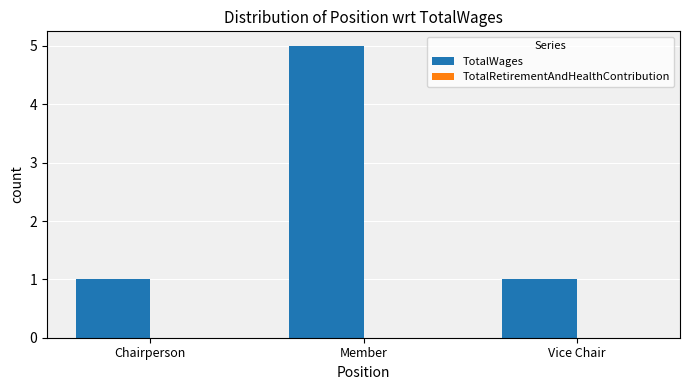

Between Vice Chair and Member, which is larger?

Member